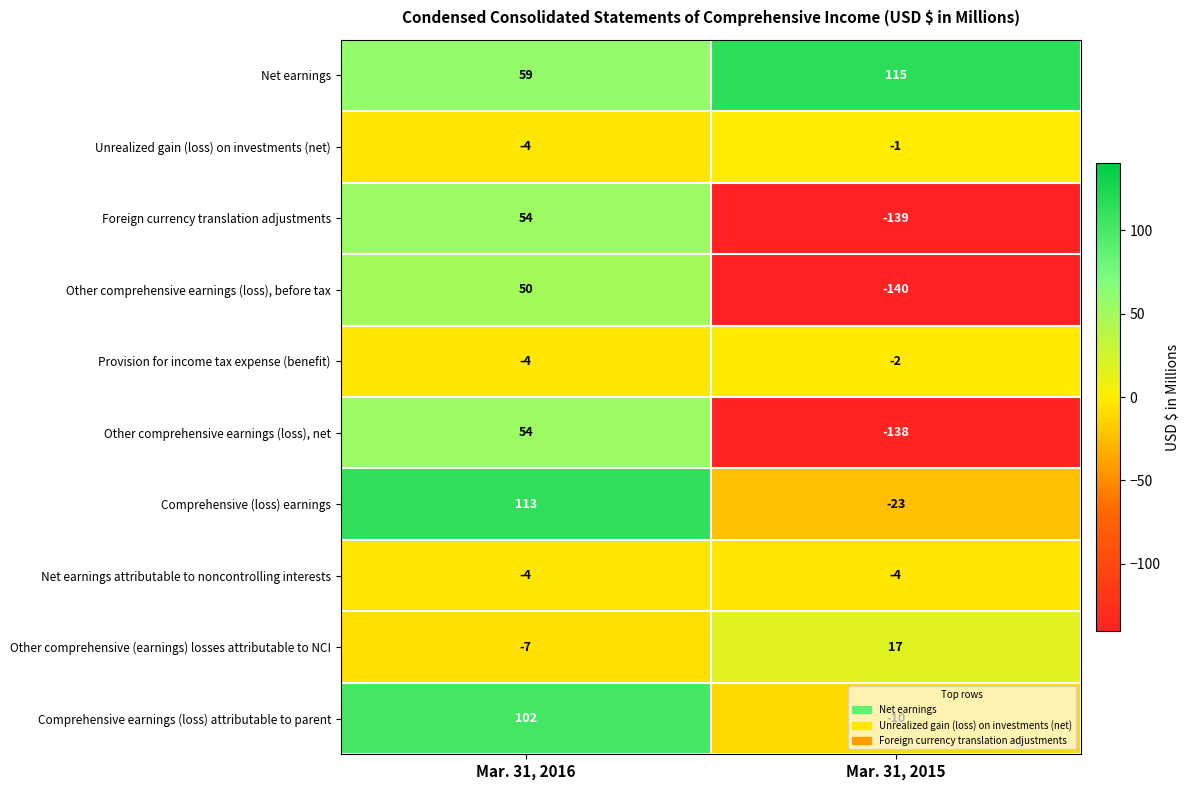

What is the total value across all series at Mar. 31, 2016?

413